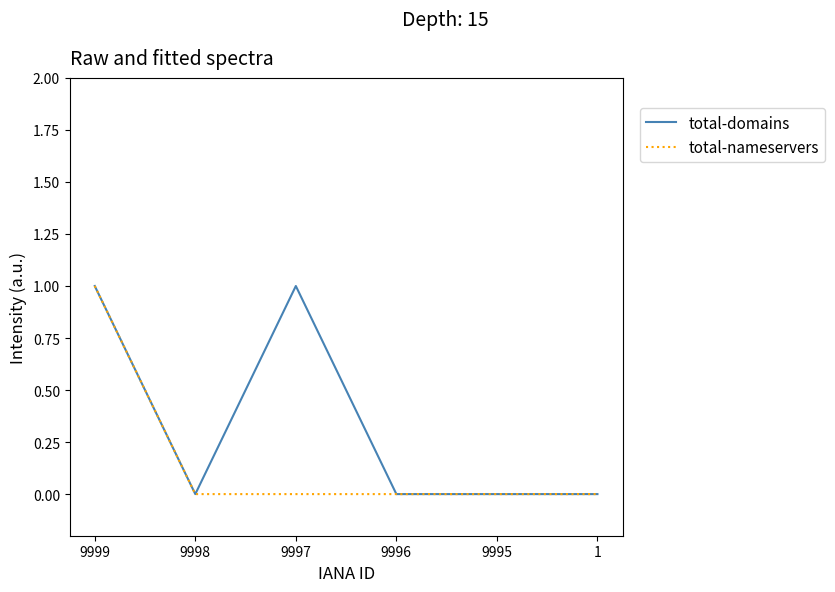

What are all the series names shown in the legend?

total-domains, total-nameservers